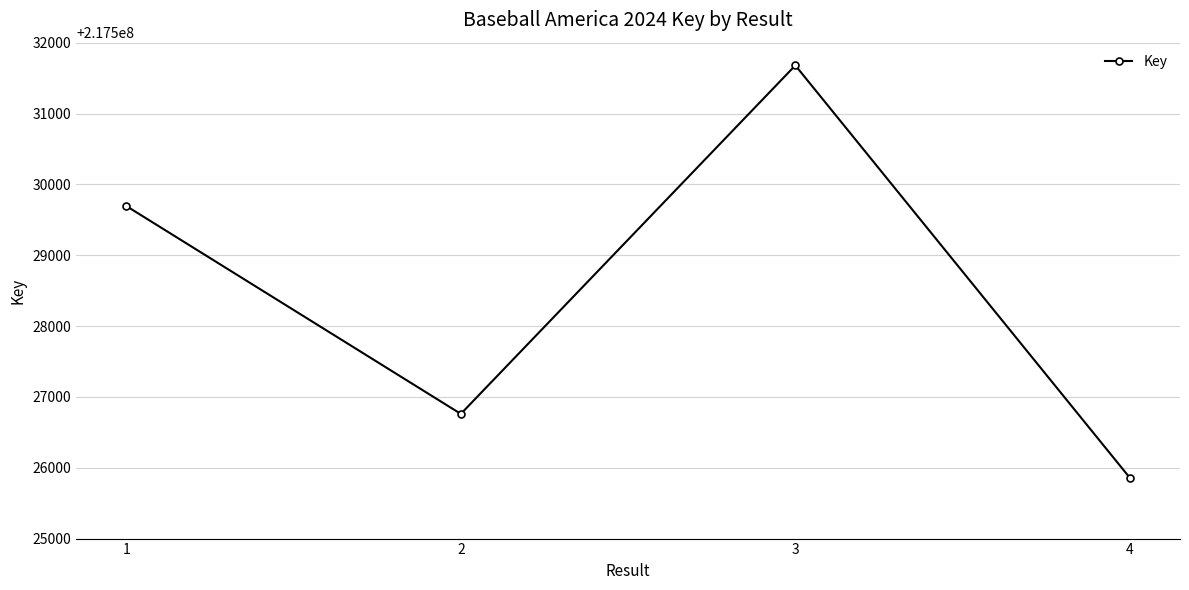

What is the difference between the values at 2 and 3?

4919